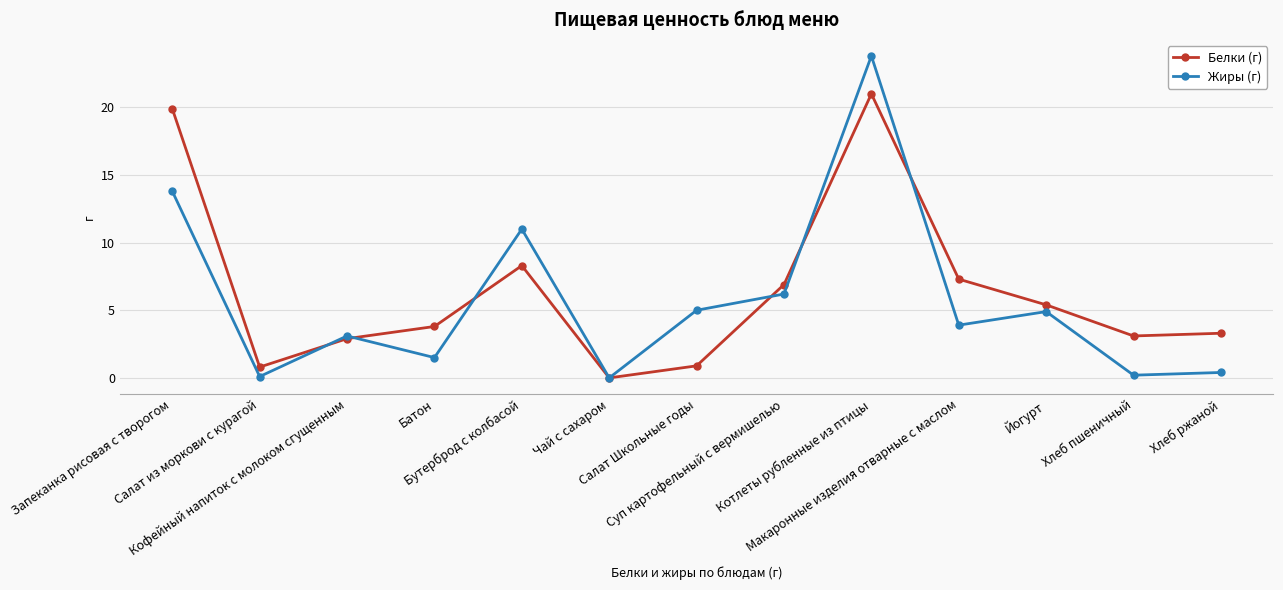

What is the value of the Жиры (г) point at the 1st from the left?

13.8